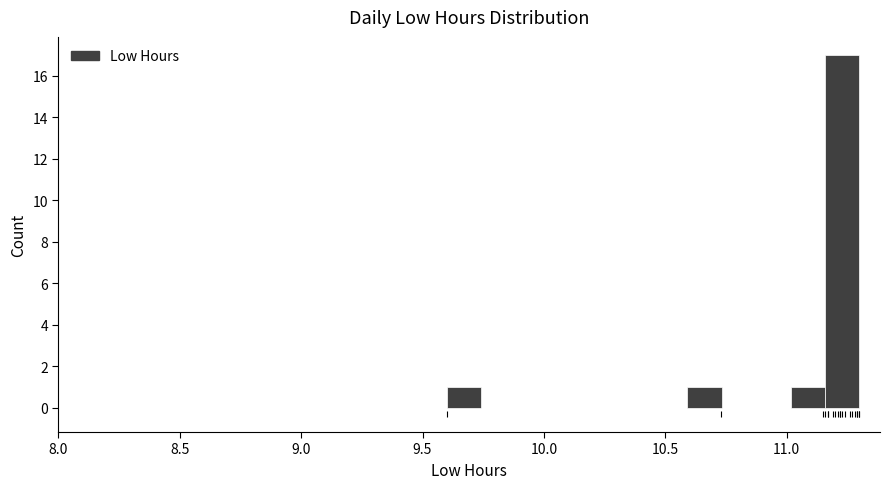

Read against the x-axis, roughly where is the centre of the tallest bar?

11.25